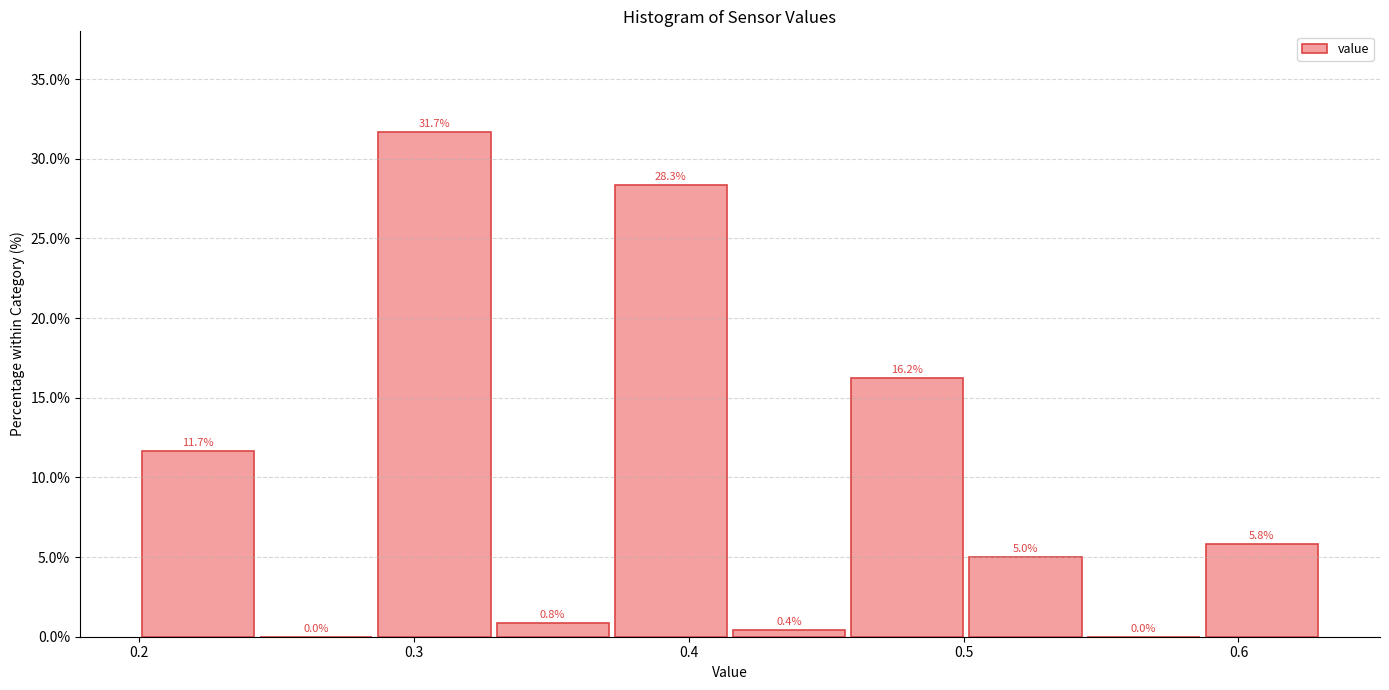

How tall is the bar that spans 0.200 to 0.243 on the x-axis? The bar edges are not printed on the chart, so give them approximately, as read against the axis.

11.7